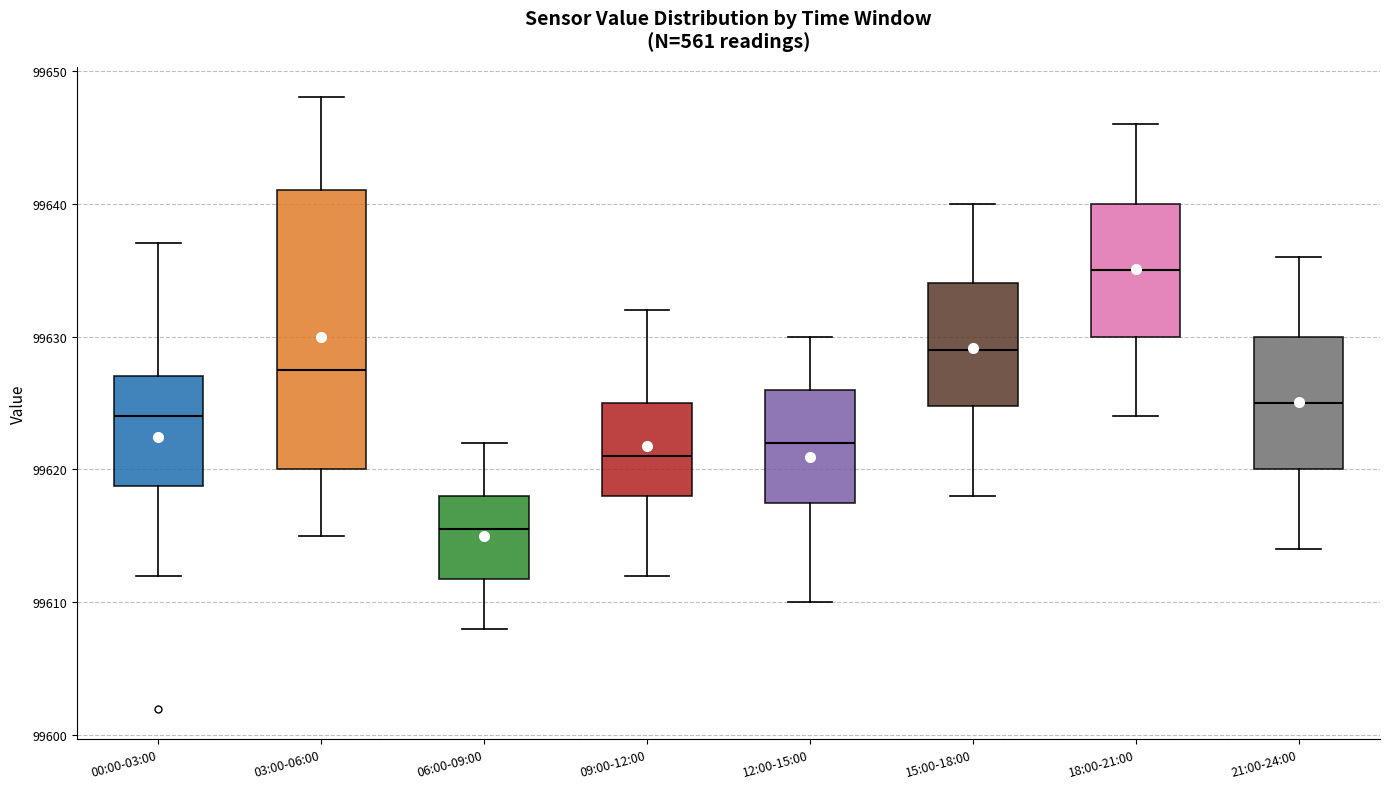

Reading left to right, transcribe this box plot: for each box, give where its median line is, the range the box spans, and where its two whiskers end, as read against the y-axis. The values are not printed on the chart, so give them approximately, as read against the axis.

00:00-03:00: median 99624, box 99619 to 99627, whiskers 99612 to 99637
03:00-06:00: median 99628, box 99620 to 99641, whiskers 99615 to 99648
06:00-09:00: median 99616, box 99612 to 99618, whiskers 99608 to 99622
09:00-12:00: median 99621, box 99618 to 99625, whiskers 99612 to 99632
12:00-15:00: median 99622, box 99618 to 99626, whiskers 99610 to 99630
15:00-18:00: median 99629, box 99625 to 99634, whiskers 99618 to 99640
18:00-21:00: median 99635, box 99630 to 99640, whiskers 99624 to 99646
21:00-24:00: median 99625, box 99620 to 99630, whiskers 99614 to 99636